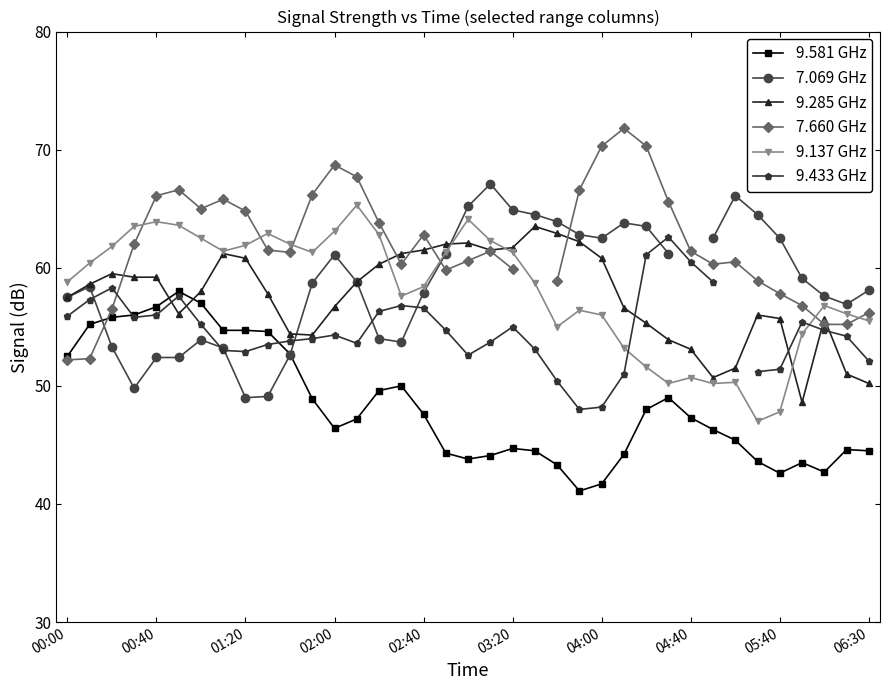

Is it true that 9.137 GHz equals 58.8 at 00:00?

True